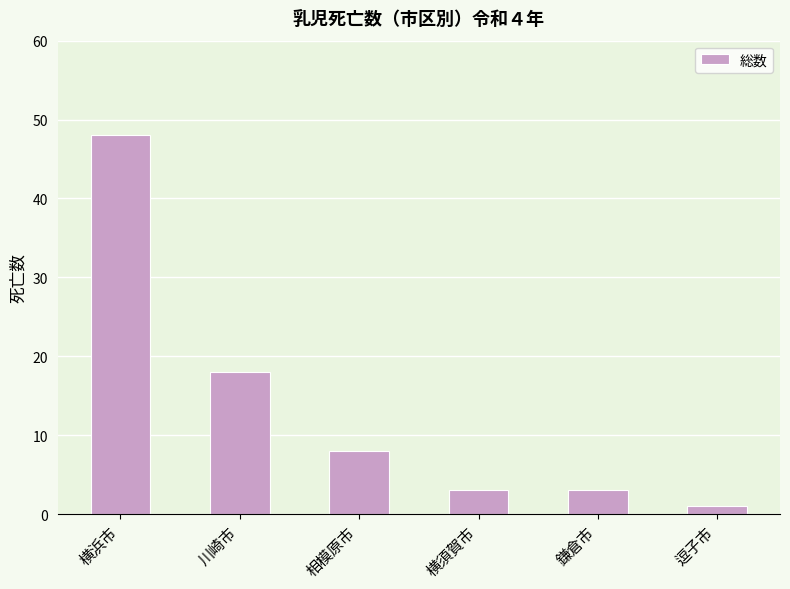

Which has a higher value, 相模原市 or 横浜市?

横浜市